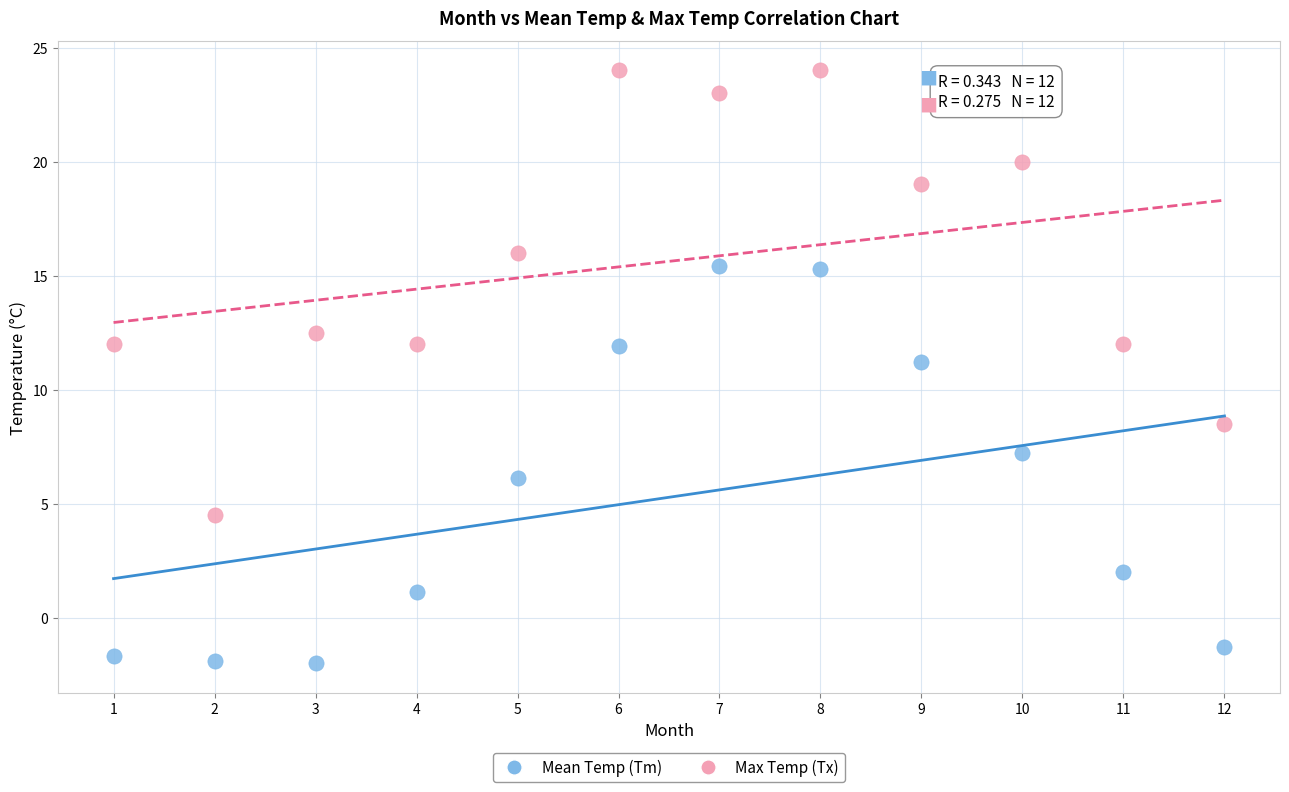

Across all data points, what is the range of X values (max minus min)?

11.0